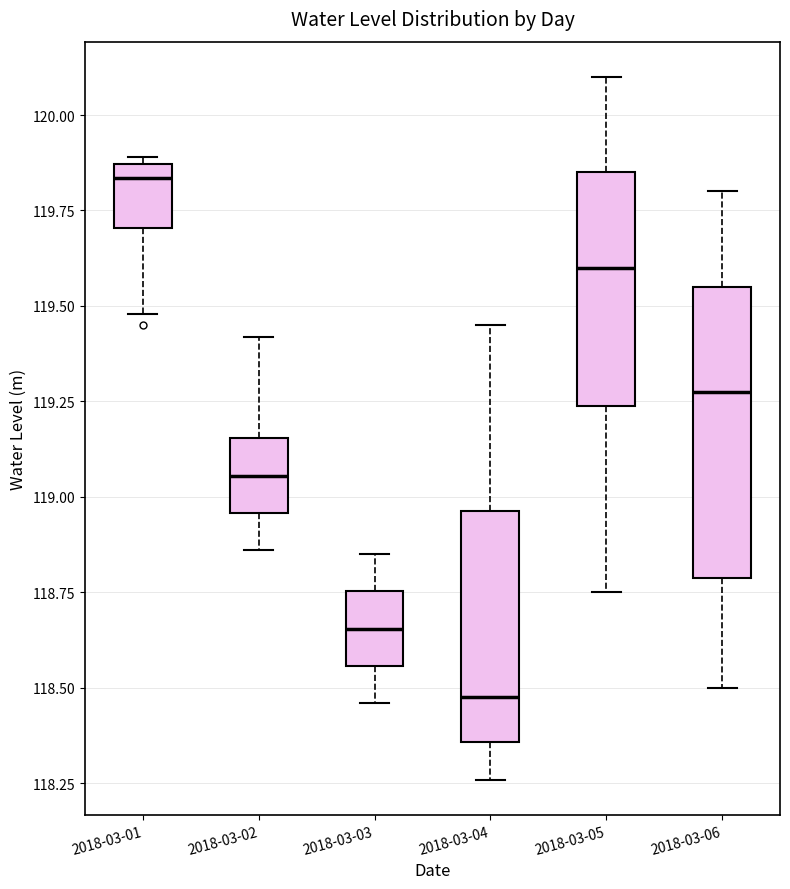

Reading left to right, transcribe this box plot: for each box, give where its median line is, the range the box spans, and where its two whiskers end, as read against the y-axis. The values are not printed on the chart, so give them approximately, as read against the axis.

2018-03-01: median 119.85 (just below the box's upper edge), box 119.70 to 119.85, whiskers 119.50 to 119.90
2018-03-02: median 119.05, box 118.95 to 119.15, whiskers 118.85 to 119.40
2018-03-03: median 118.65, box 118.55 to 118.75, whiskers 118.45 to 118.85
2018-03-04: median 118.50, box 118.35 to 118.95, whiskers 118.25 to 119.45
2018-03-05: median 119.60, box 119.25 to 119.85, whiskers 118.75 to 120.10
2018-03-06: median 119.30, box 118.80 to 119.55, whiskers 118.50 to 119.80